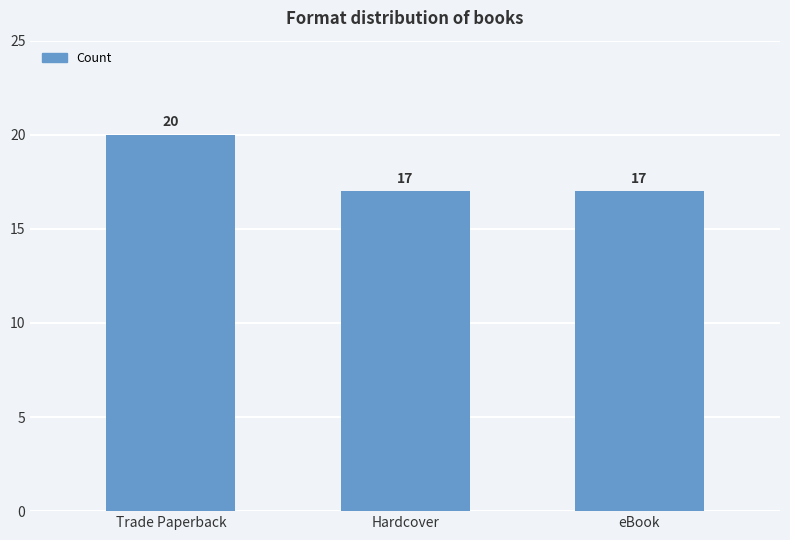

What is the label of the 2nd bar from the left?

Hardcover